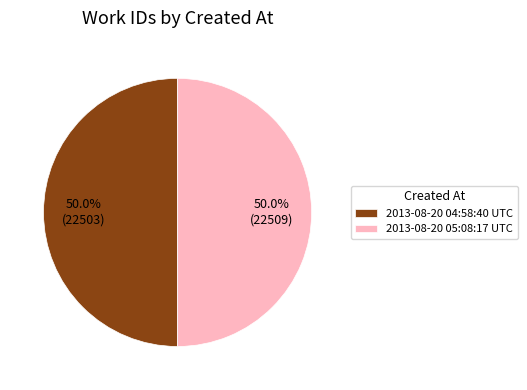

To the nearest percent, what is the combined percentage of 2013-08-20 04:58:40 UTC and 2013-08-20 05:08:17 UTC?

100%